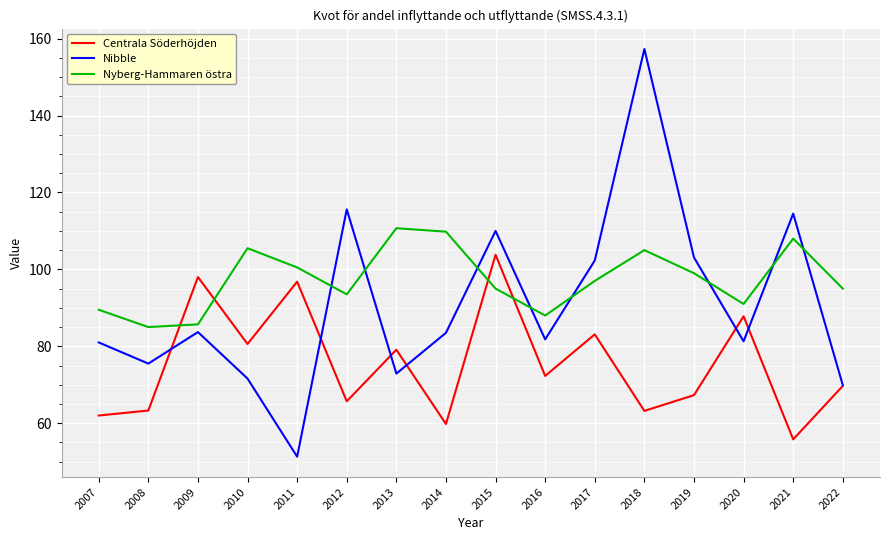

List the series in order of their peak value, lowest first.

Centrala Söderhöjden, Nyberg-Hammaren östra, Nibble